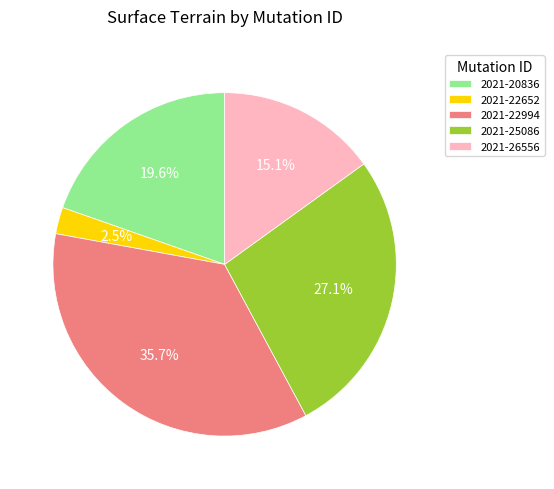

Between 2021-20836 and 2021-22652, which is larger?

2021-20836